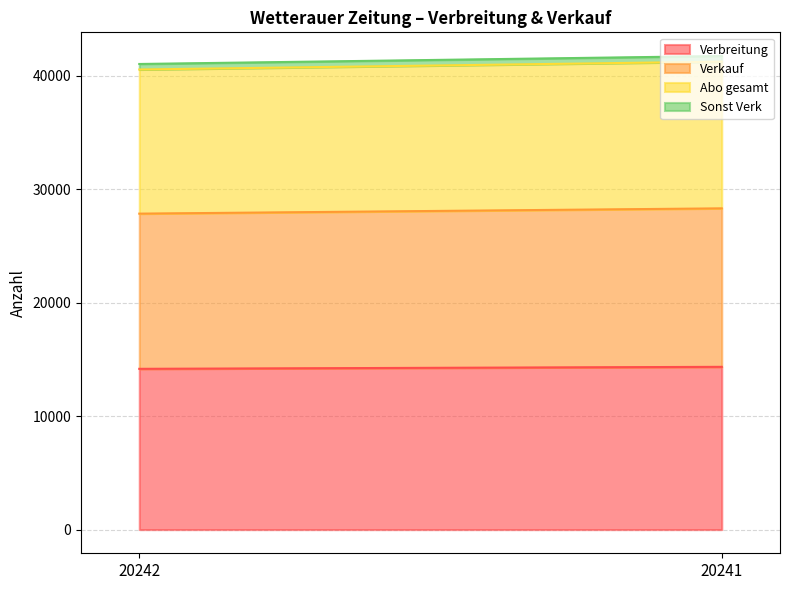

How many categories are shown in the chart?

2